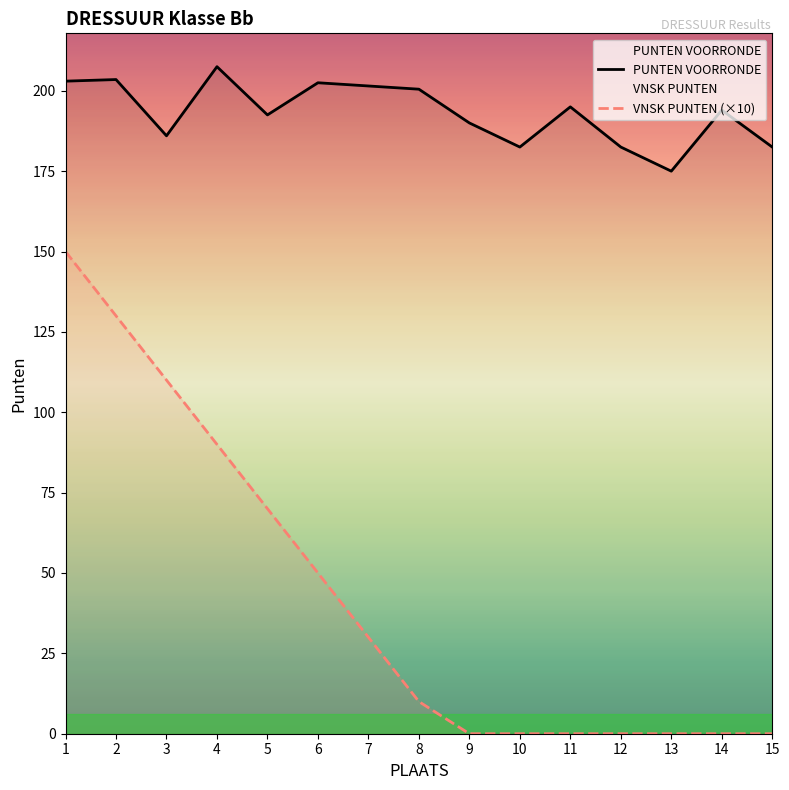

Between 1 and 6, which series saw the biggest shift?

VNSK PUNTEN (×10)